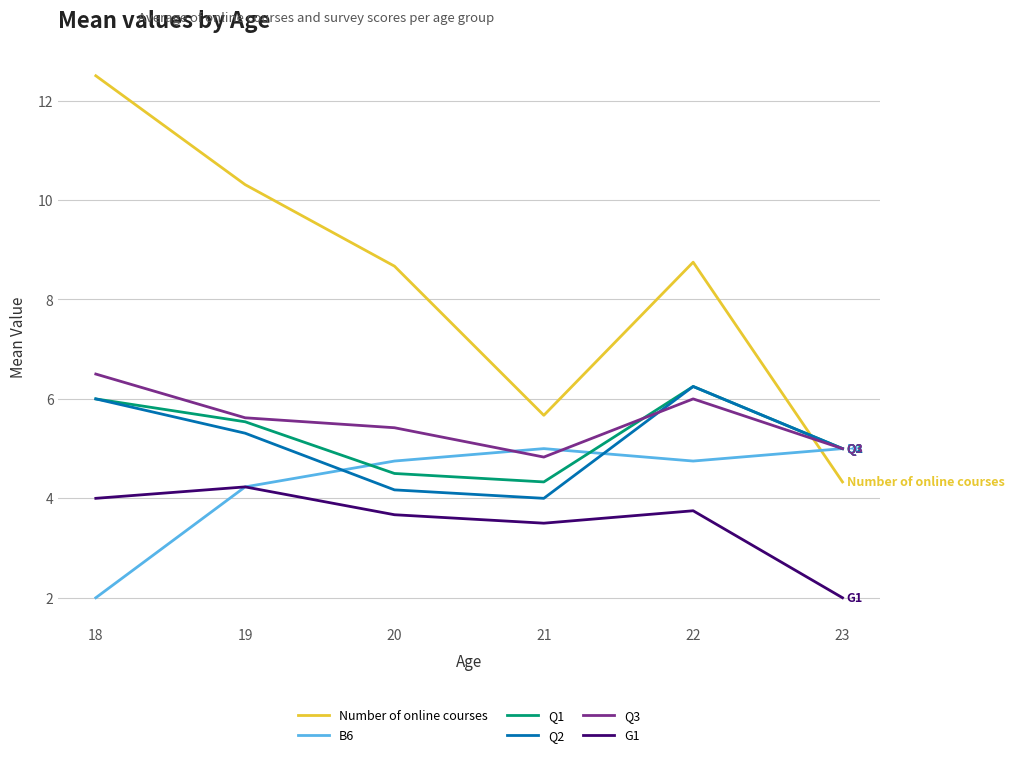

What is the approximate value of Q3 at 20?

5.4